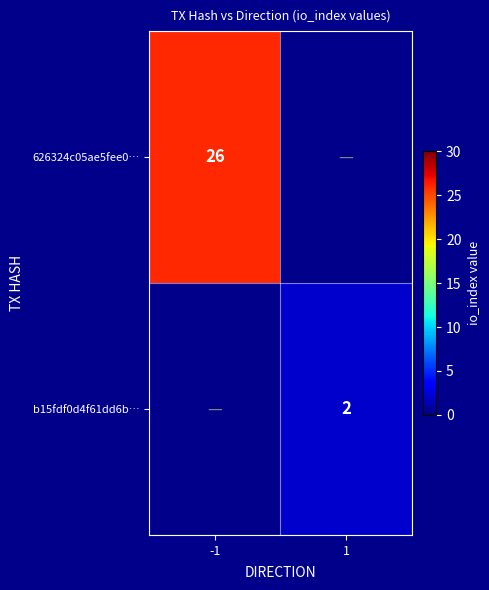

True or false: b15fdf0d4f61dd6b… has a value of 3 at 1.

False